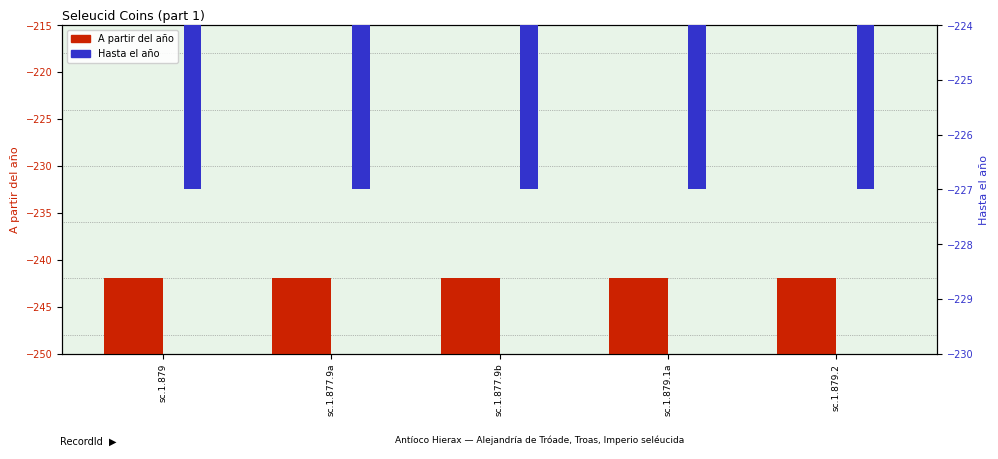

Which category has the lowest value in the Hasta el año series?

sc.1.879